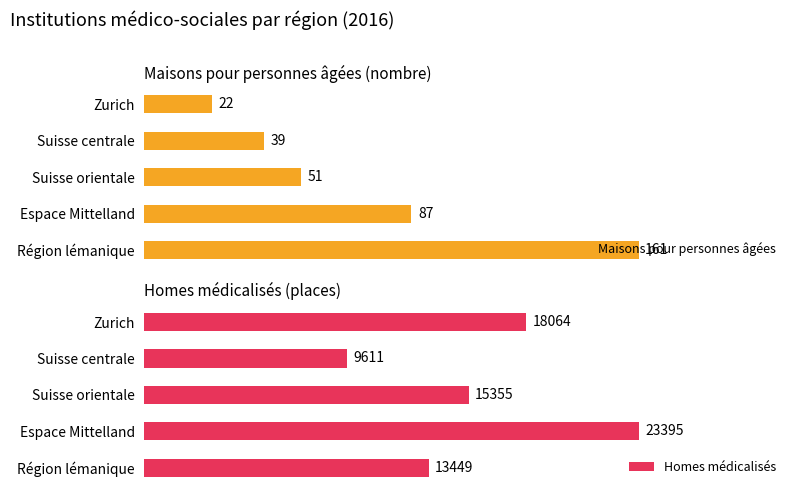

What is the value of the Maisons pour personnes âgées bar at the 3rd from the left?

51